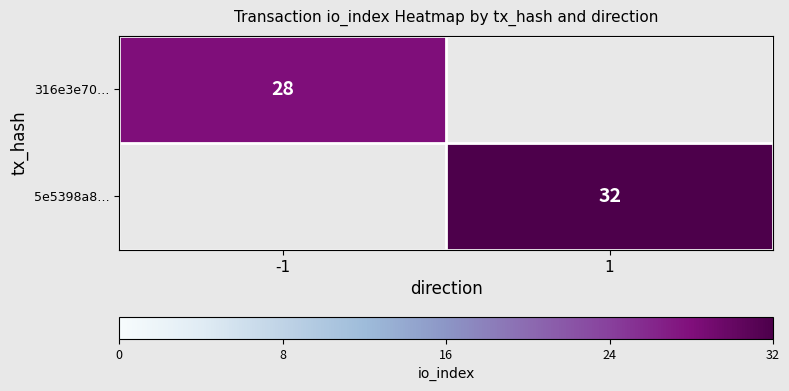

At how many categories does at least one series exceed 31?

1